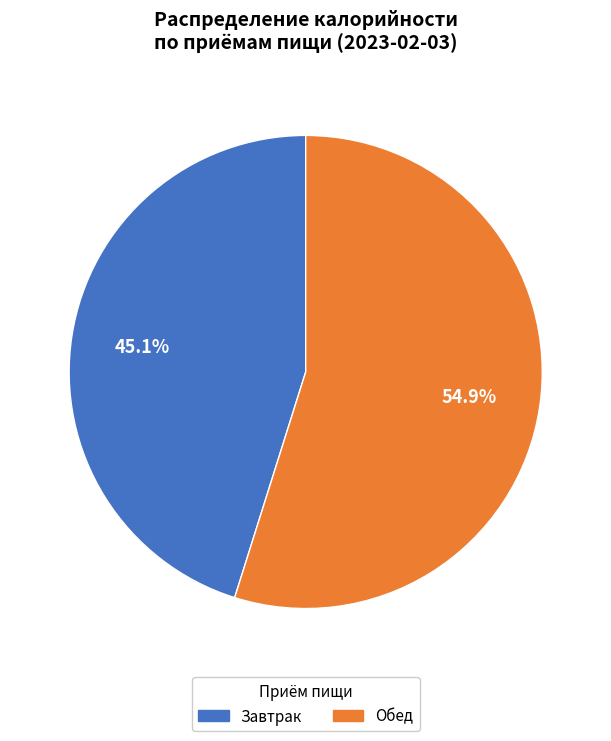

Is there any slice that represents more than half of the pie?

Yes